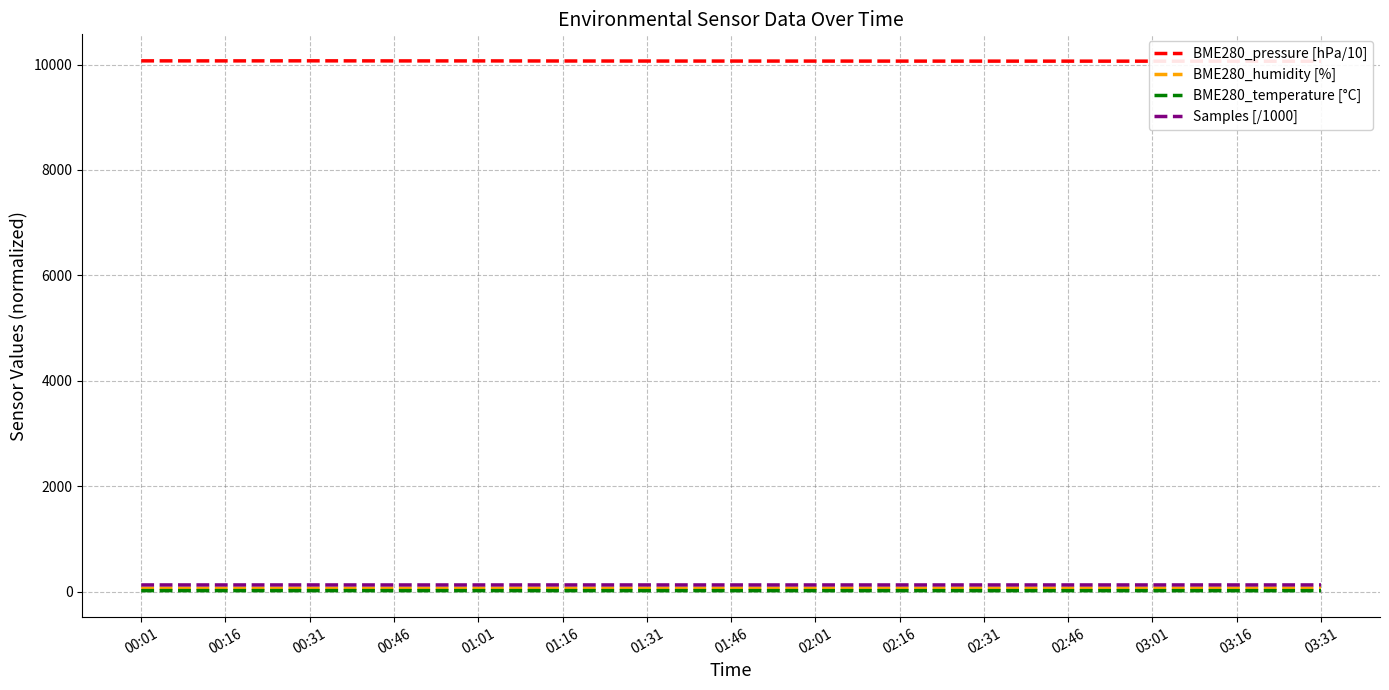

True or false: BME280_pressure [hPa/10] and Samples [/1000] cross at least once.

False